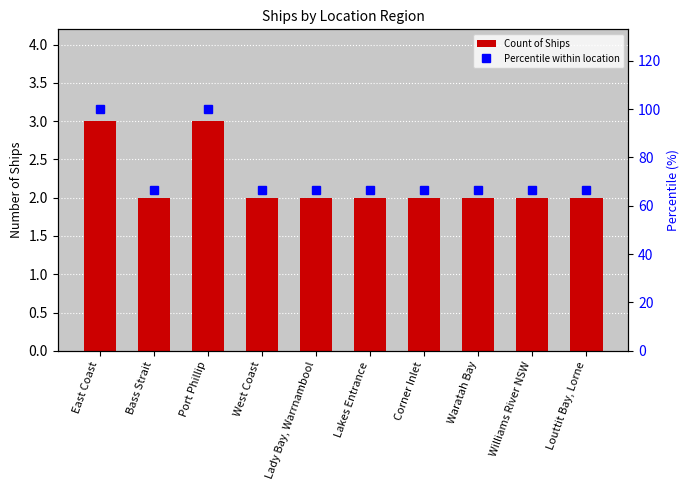

What is the value of the Count of Ships bar at the 10th from the left?

2.0